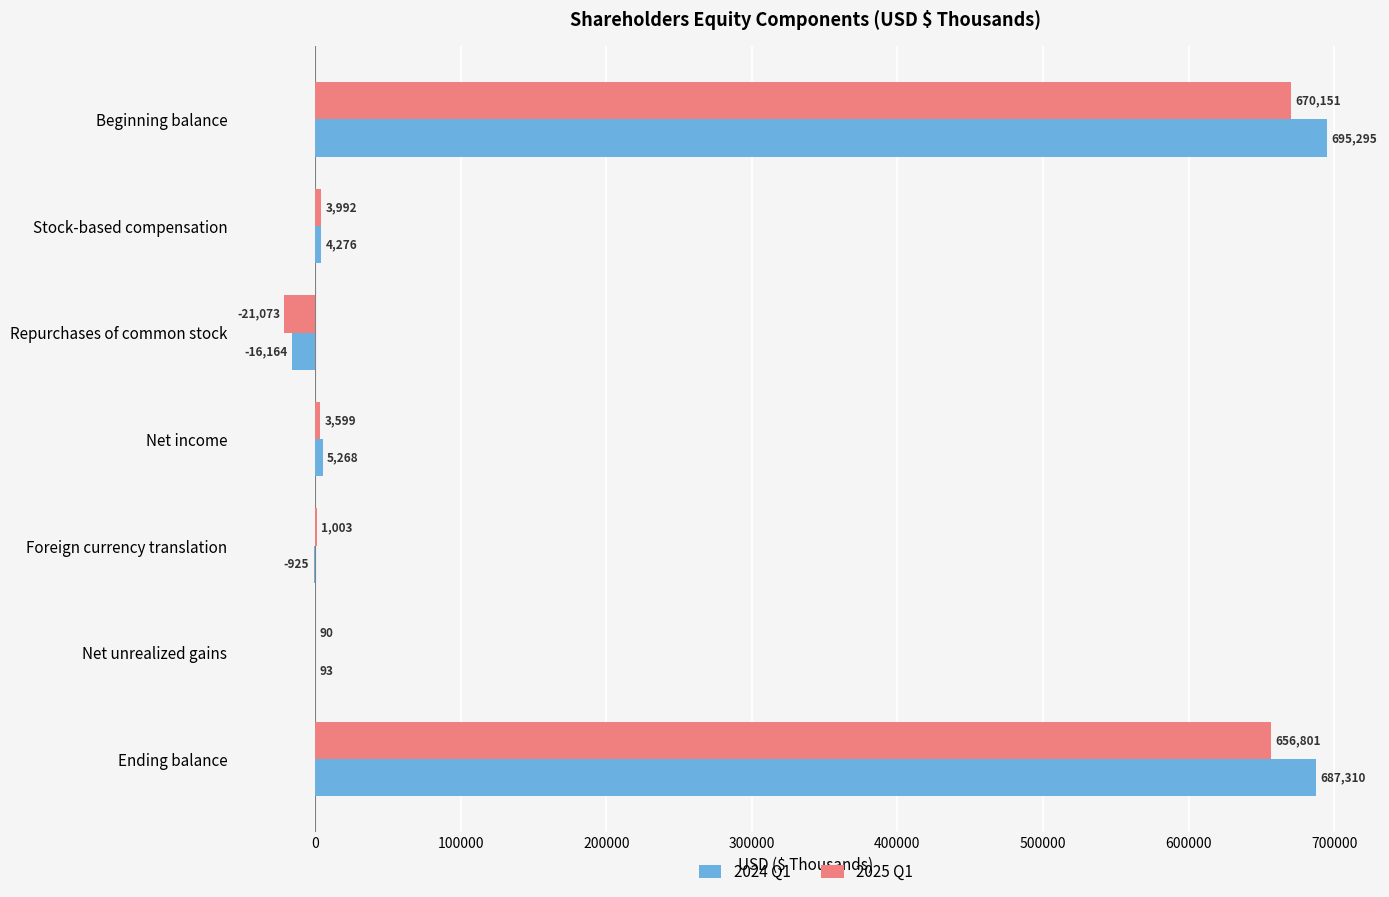

What is the sum of the 2024 Q1 values at Net income and Repurchases of common stock?

-10896